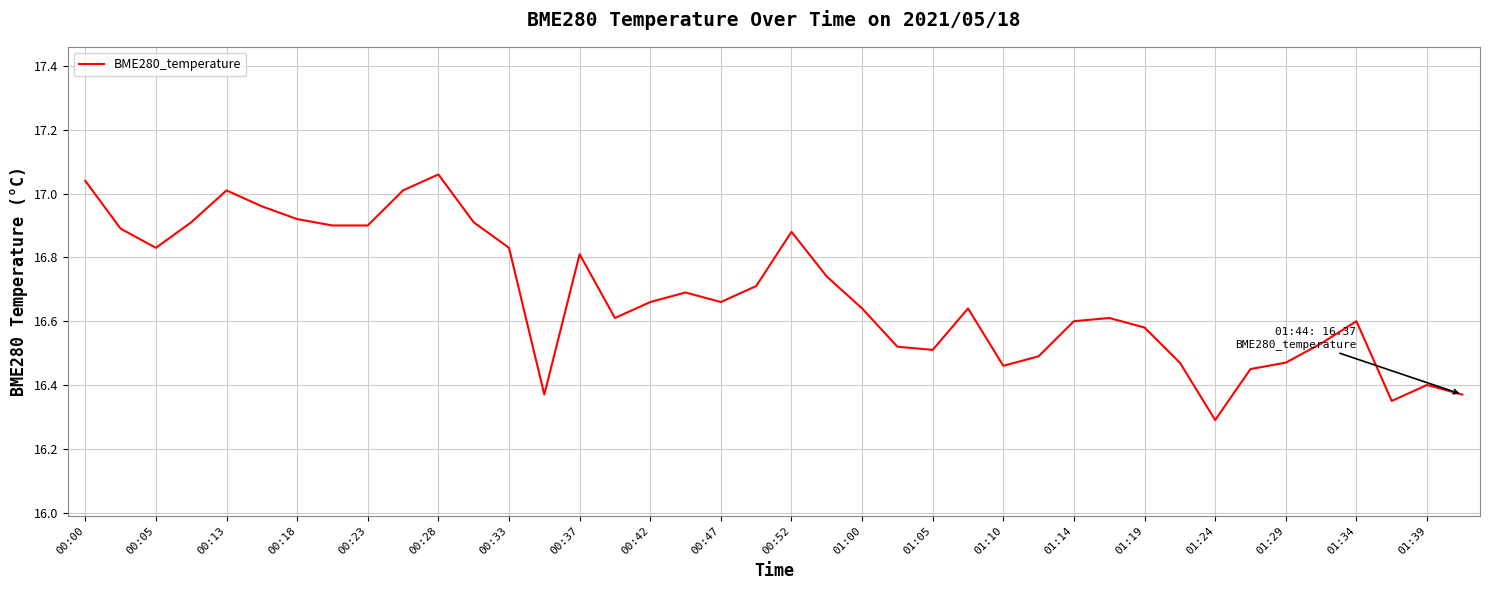

What is the difference between the maximum and minimum values?

0.8